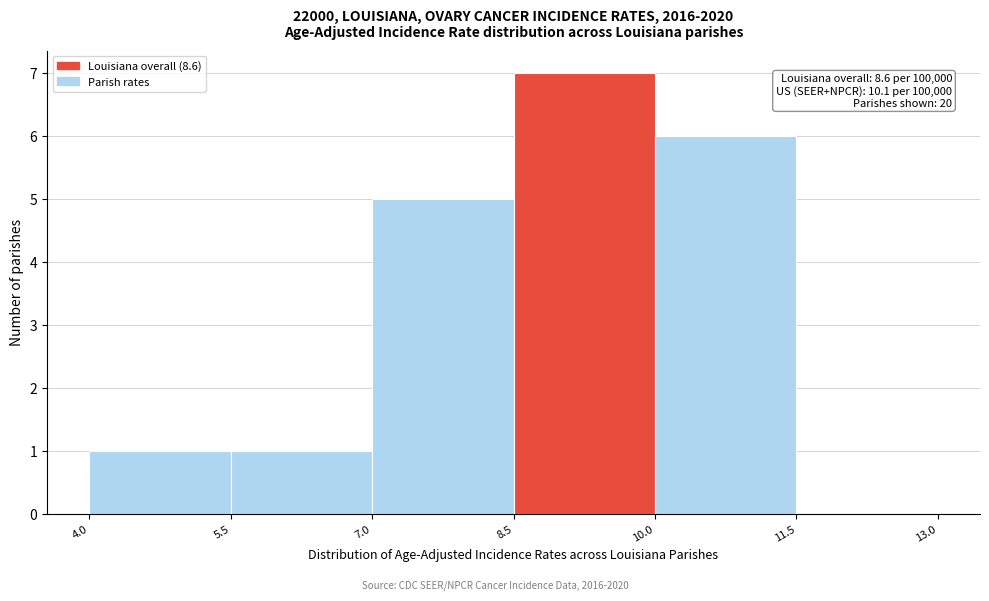

Which range on the x-axis has the tallest bar?

8.5 to 10.0